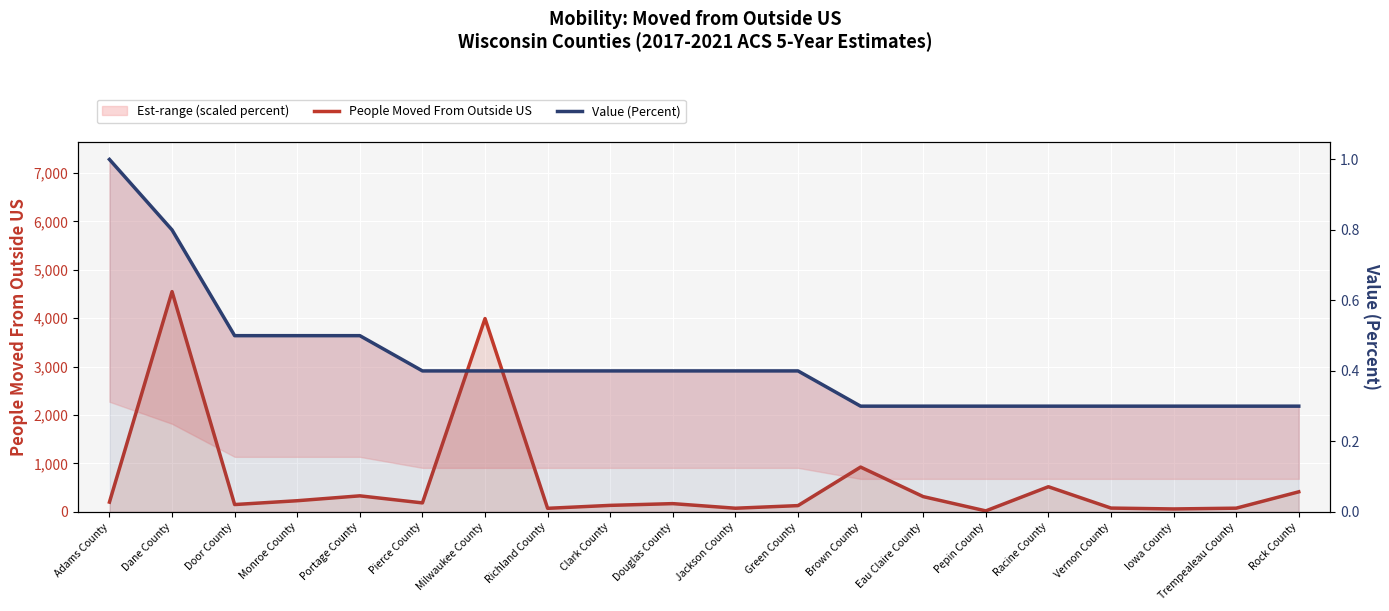

Rank the categories by Value (Percent) value from lowest to highest.

Brown County, Eau Claire County, Pepin County, Racine County, Vernon County, Iowa County, Trempealeau County, Rock County, Pierce County, Milwaukee County, Richland County, Clark County, Douglas County, Jackson County, Green County, Door County, Monroe County, Portage County, Dane County, Adams County